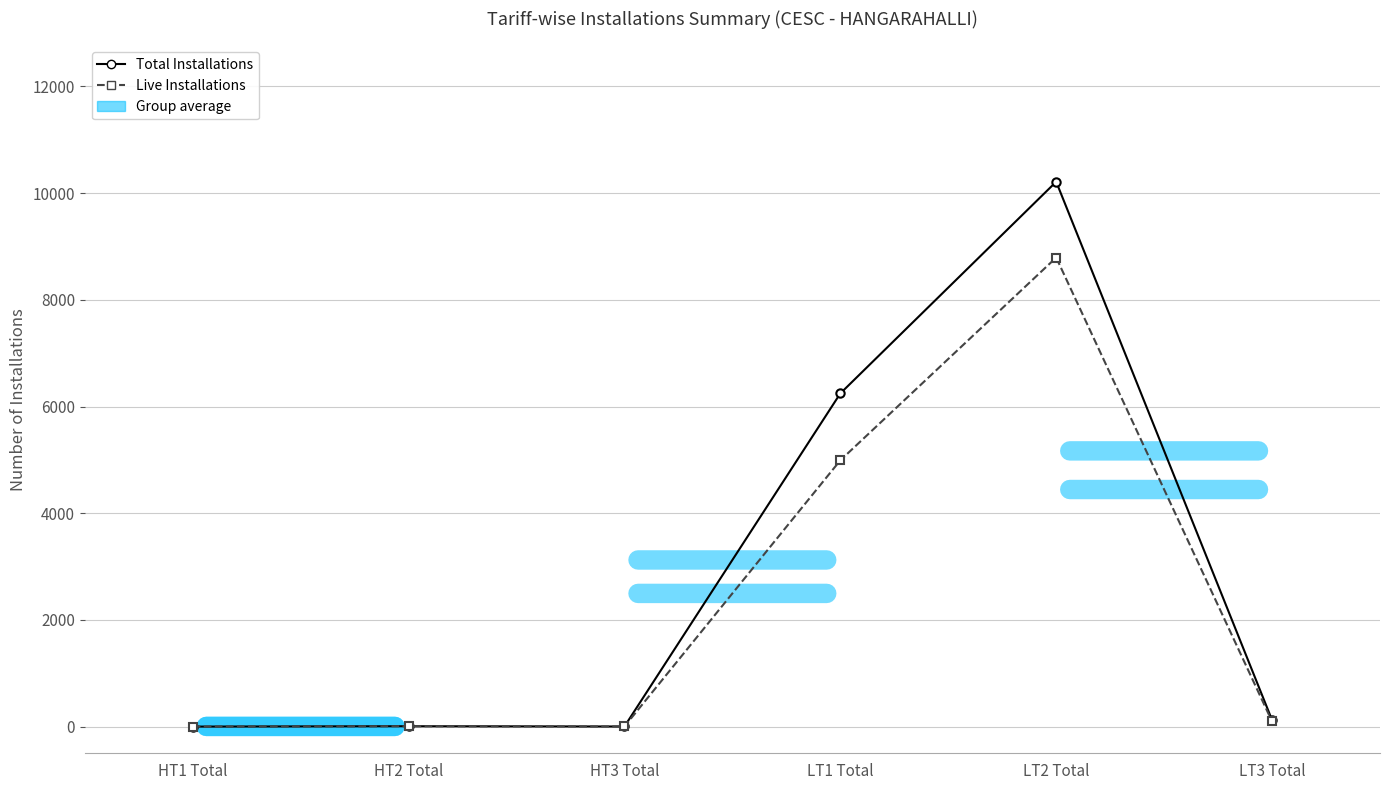

True or false: Total Installations has more than 0 points higher than both neighbors.

True